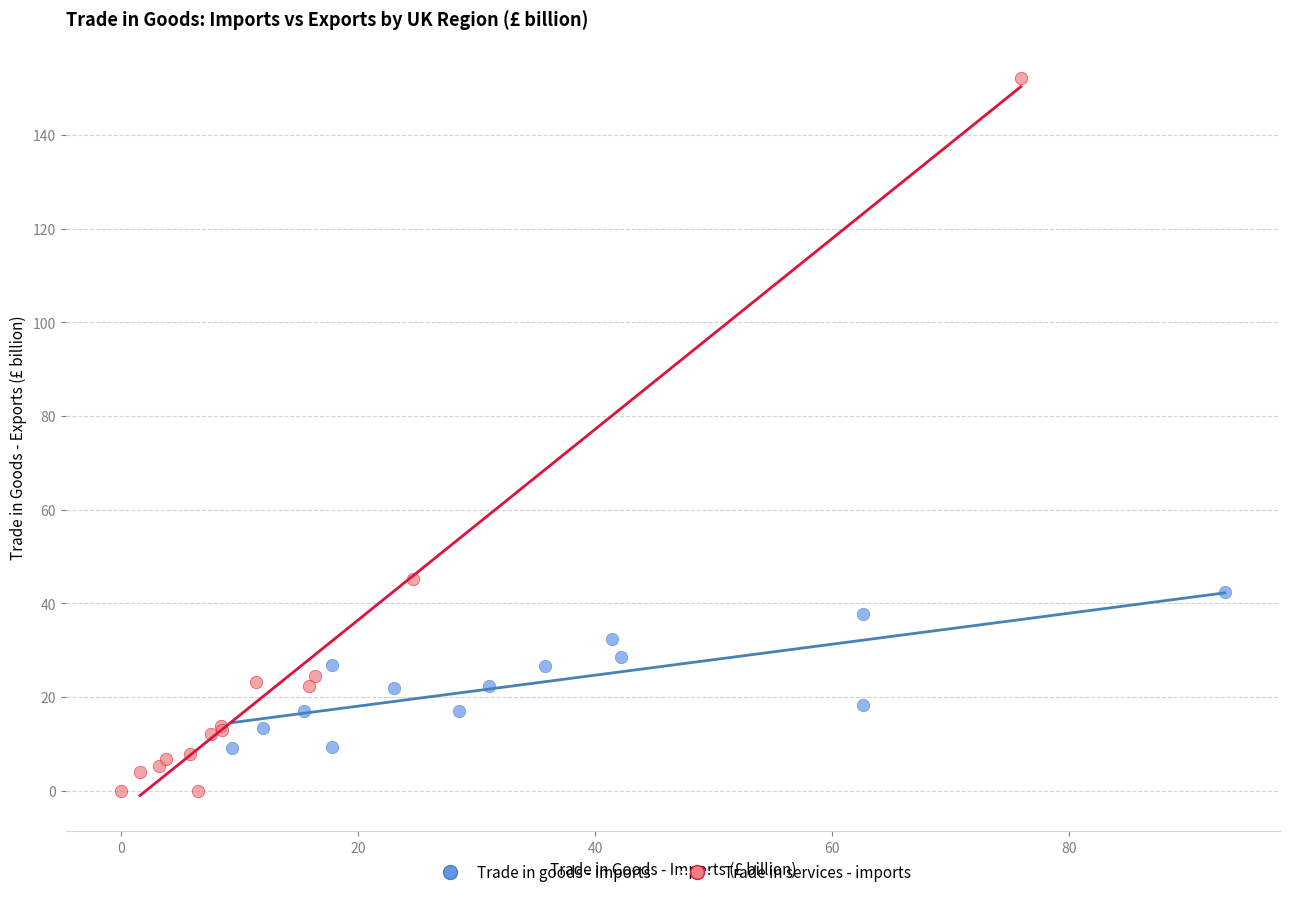

Which series contains the lowest Y value?

Trade in services - imports